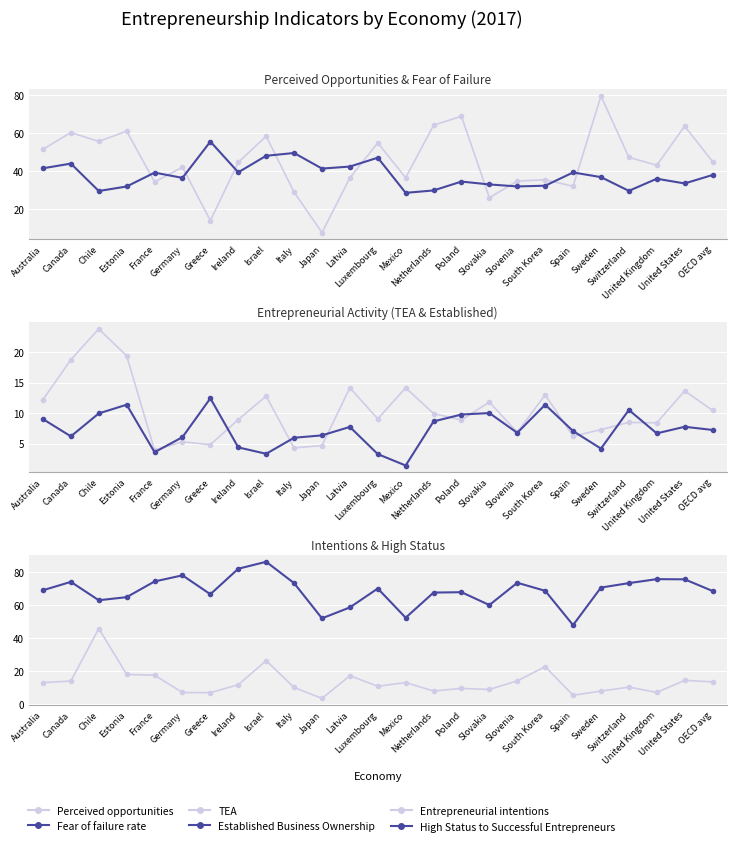

True or false: Entrepreneurial intentions has a value of 3.8 at Poland.

False